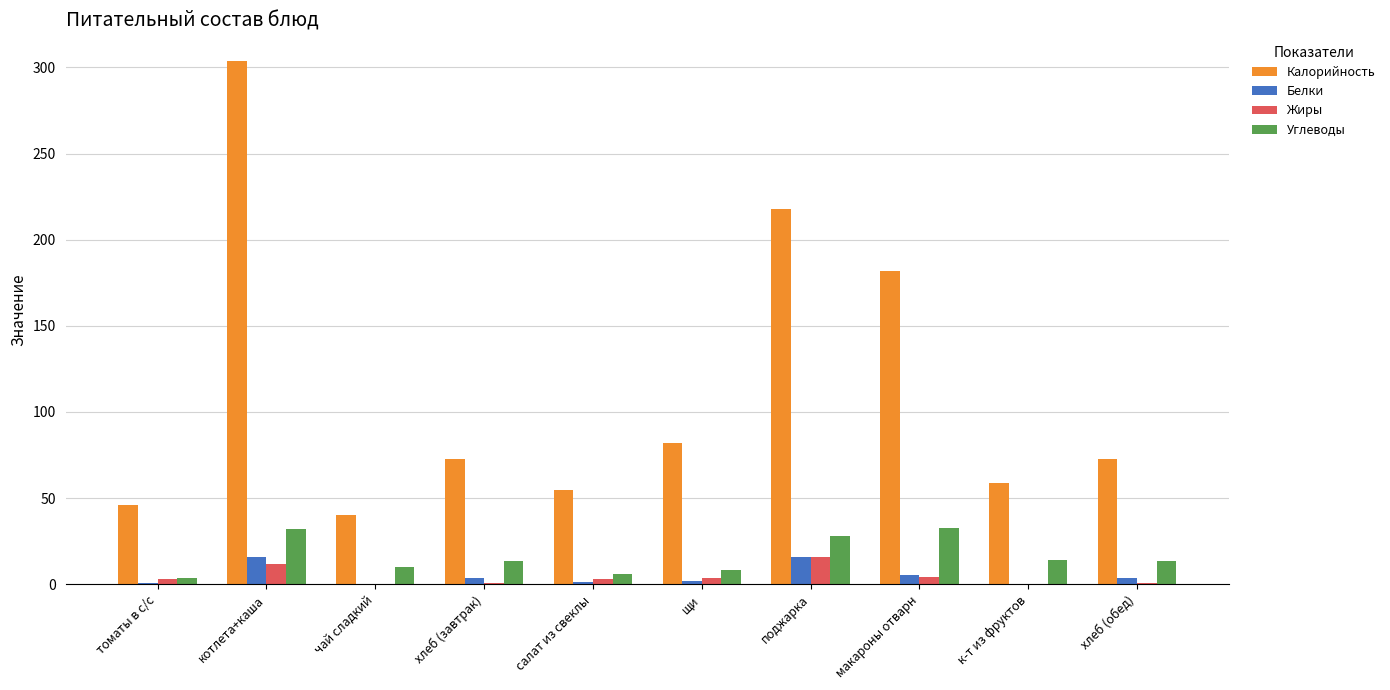

Which series has the largest range (max minus min)?

Калорийность